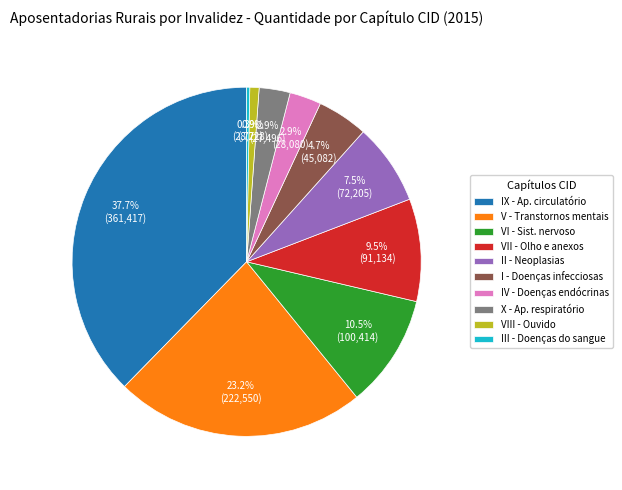

What is the ratio of the value at VIII - Ouvido to the value at IV - Doenças endócrinas?

0.3